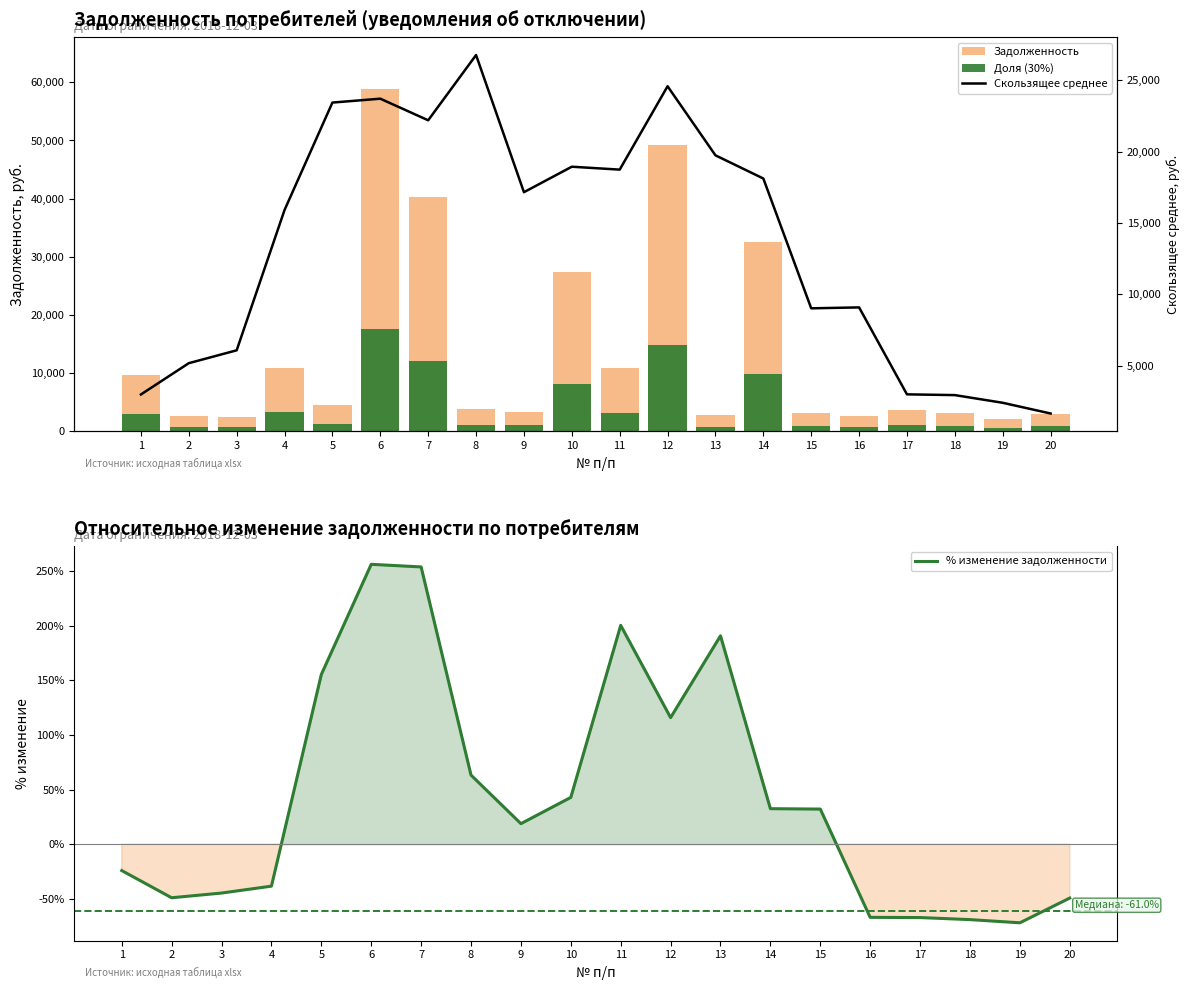

Does the chart contain any negative values?

Yes